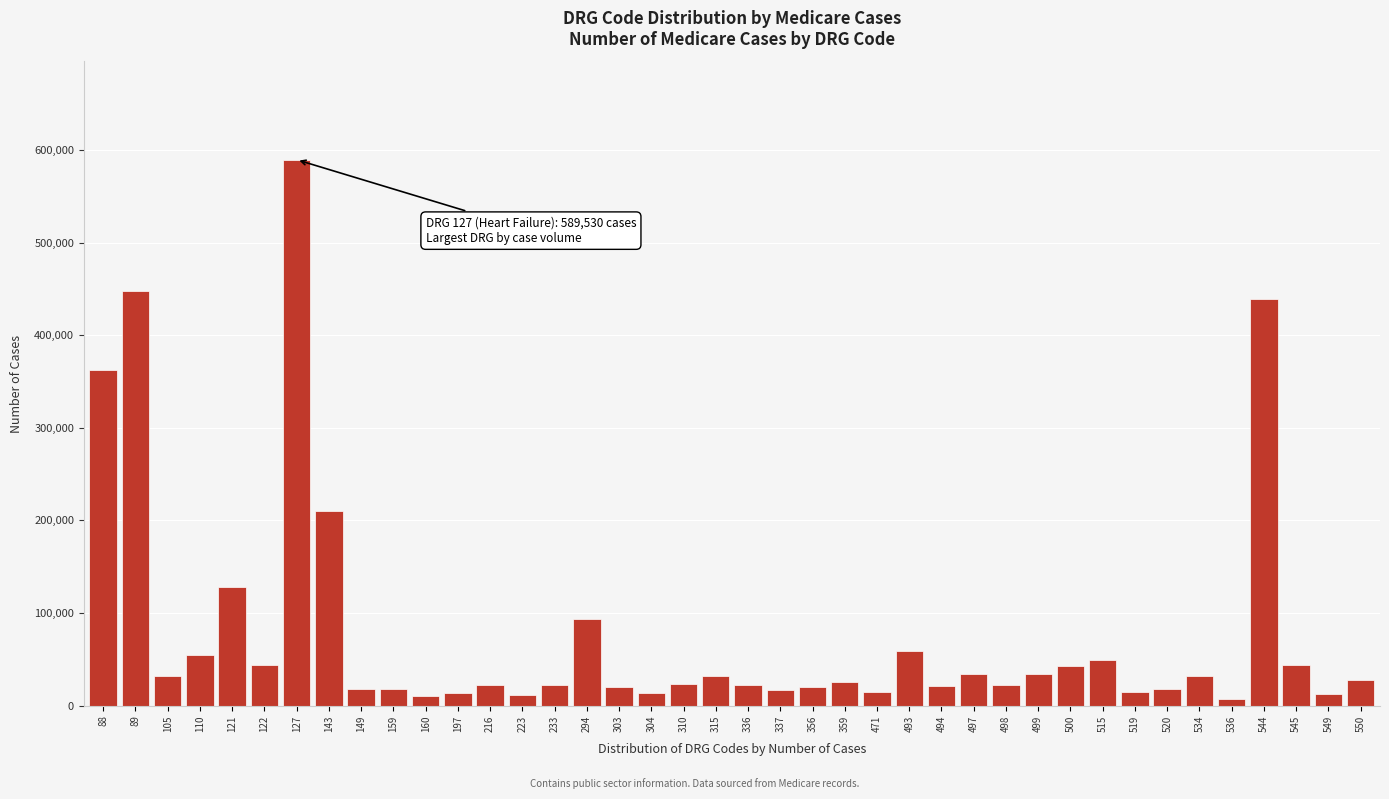

The value at 310 is 23786. True or false?

True